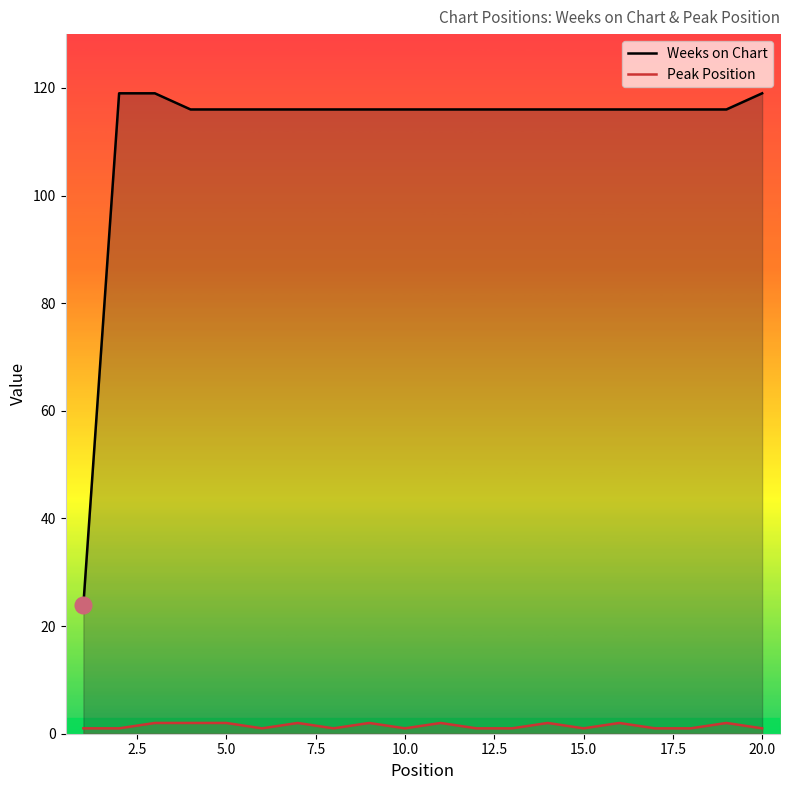

Rank the series by their average value, from lowest to highest.

Peak Position, Weeks on Chart